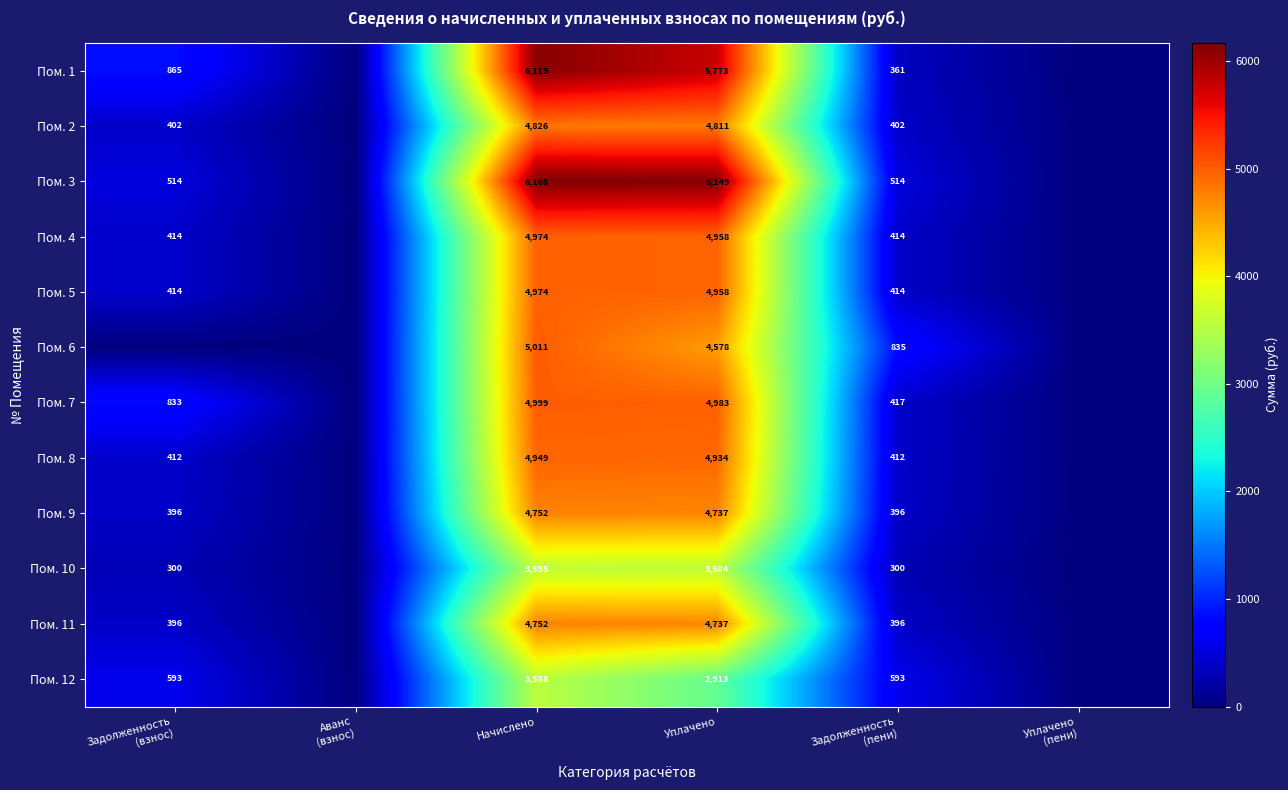

What is the total value across all series at Уплачено?

57115